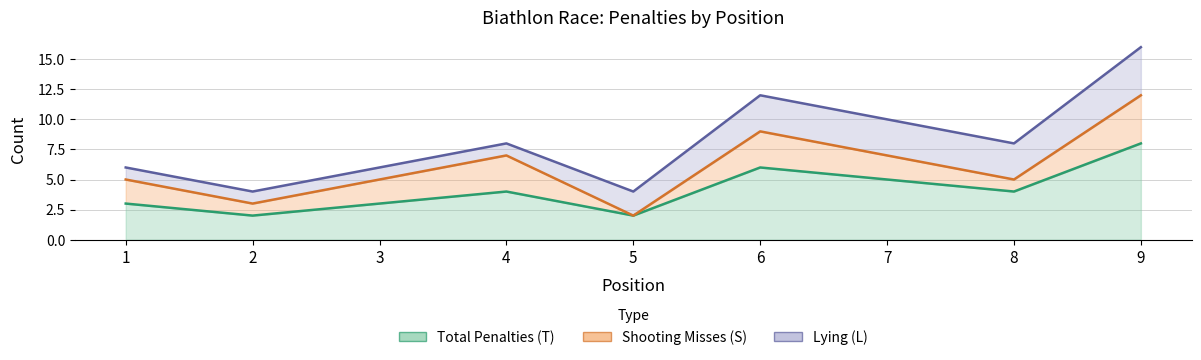

True or false: Total Penalties (T) and Shooting Misses (S) cross at least once.

False